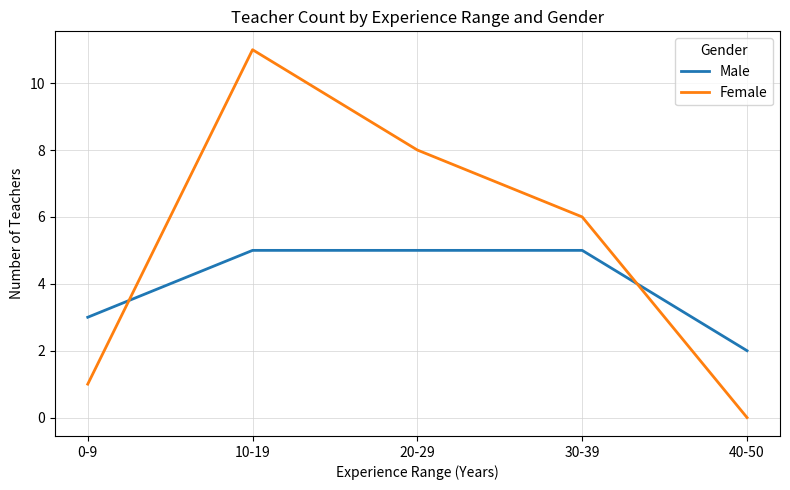

What is the total value across all series at 40-50?

2